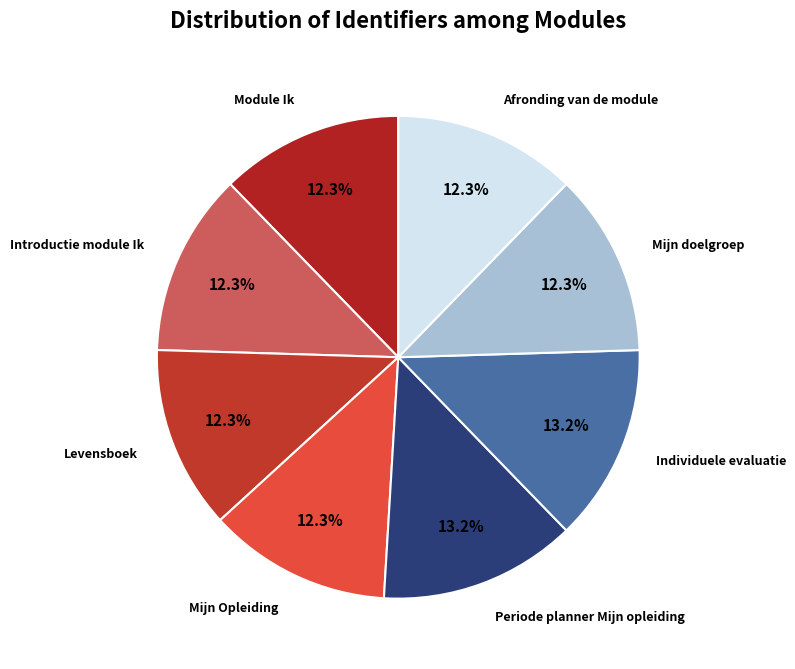

How many segments does this pie chart have?

8